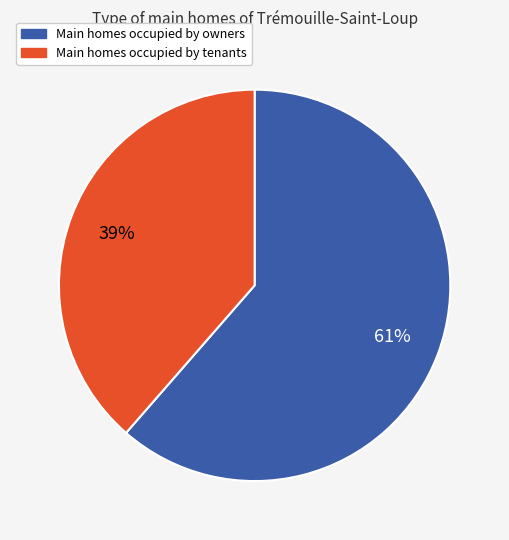

Is there any slice that represents more than half of the pie?

Yes